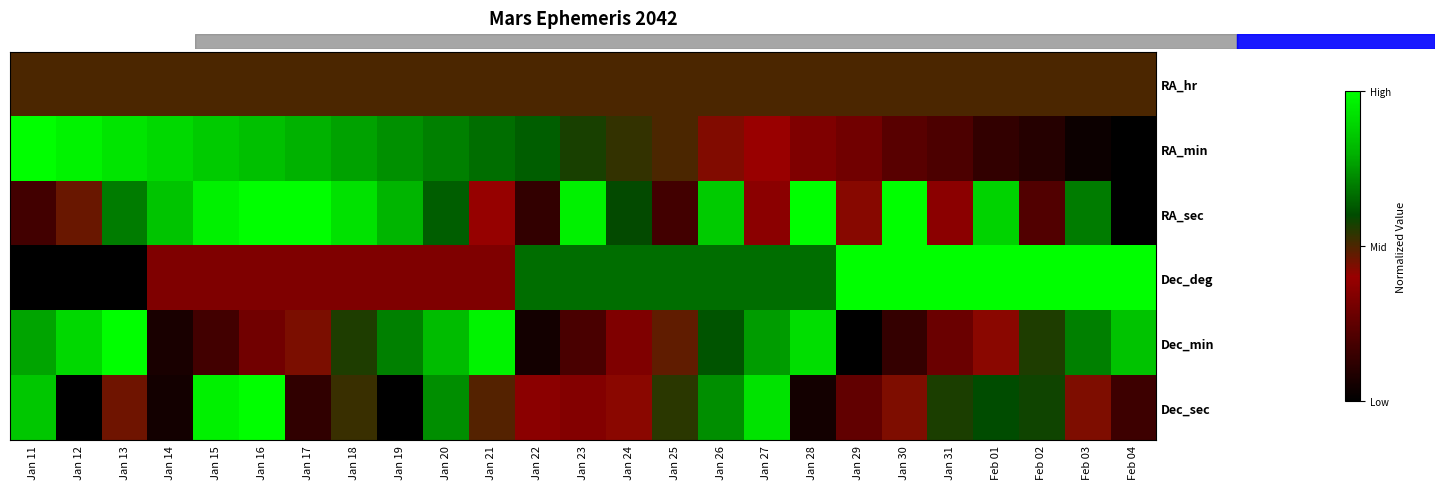

At which category does the chart reach its minimum across all series?

Feb 04